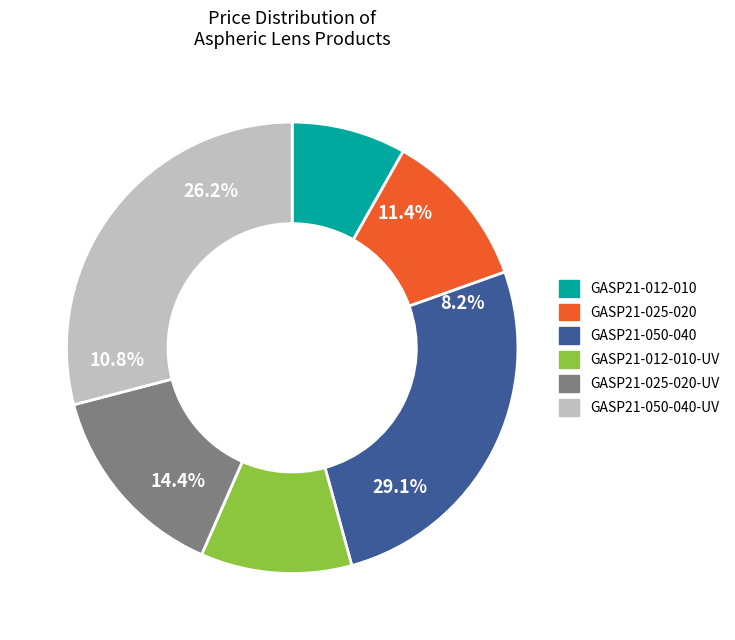

The GASP21-025-020-UV slice represents 14% of the pie. True or false?

True